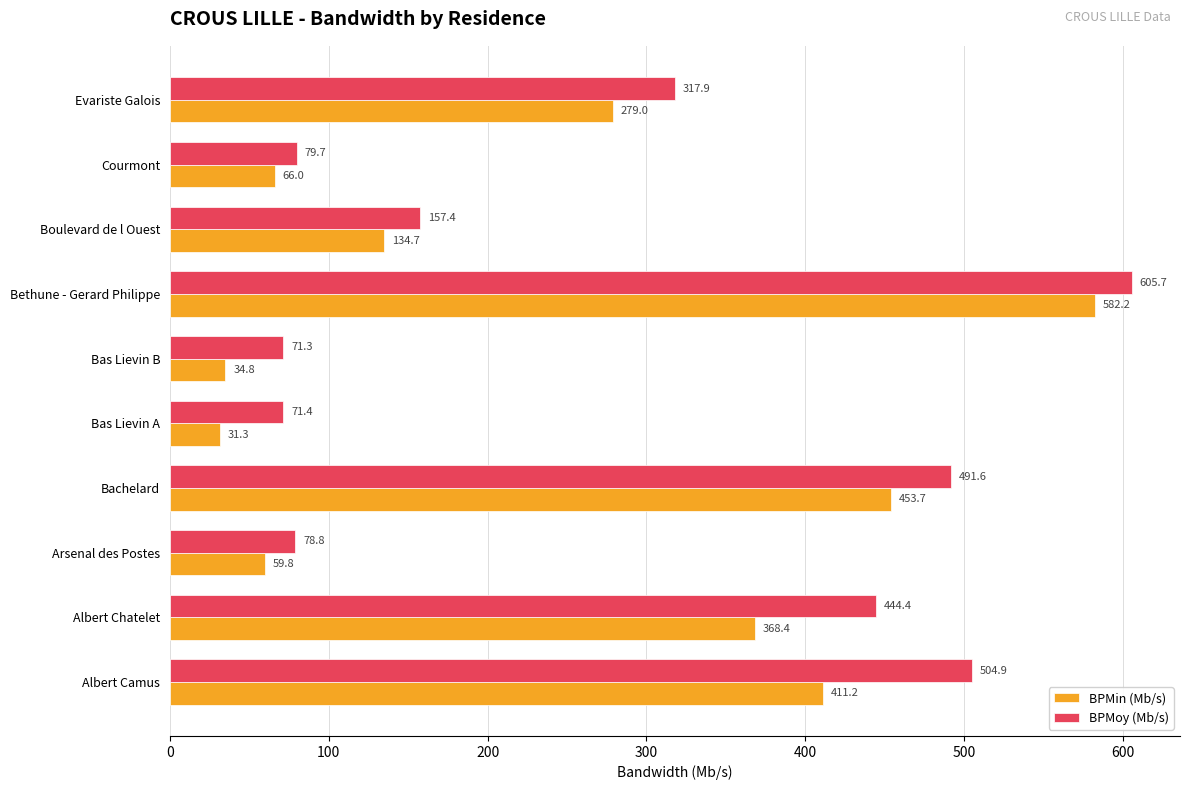

What is the average value of the BPMin (Mb/s) series?

242.1